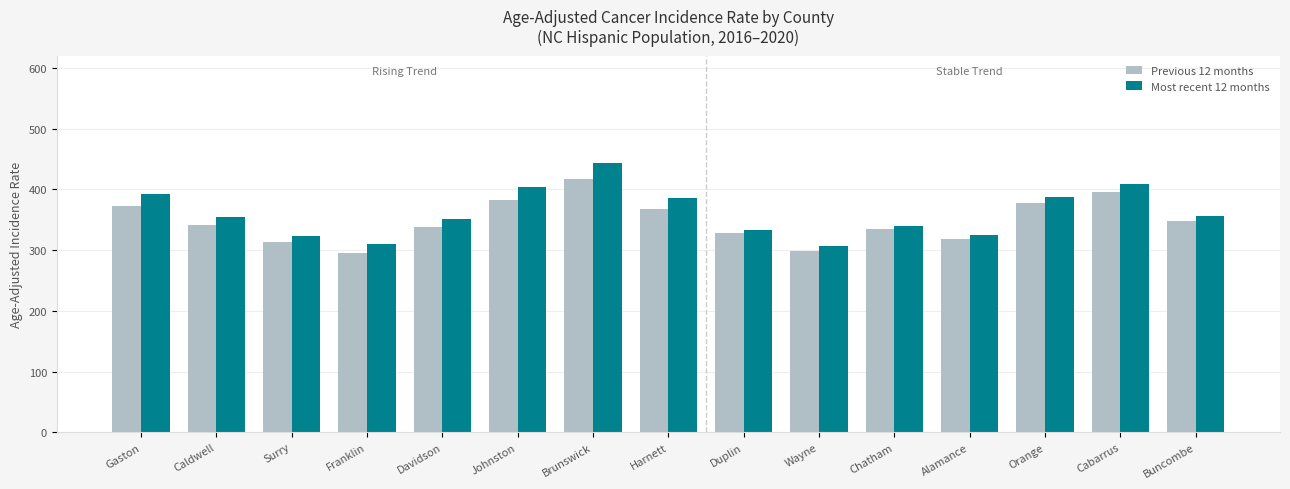

What is the difference between the highest and lowest values at Brunswick?

26.7